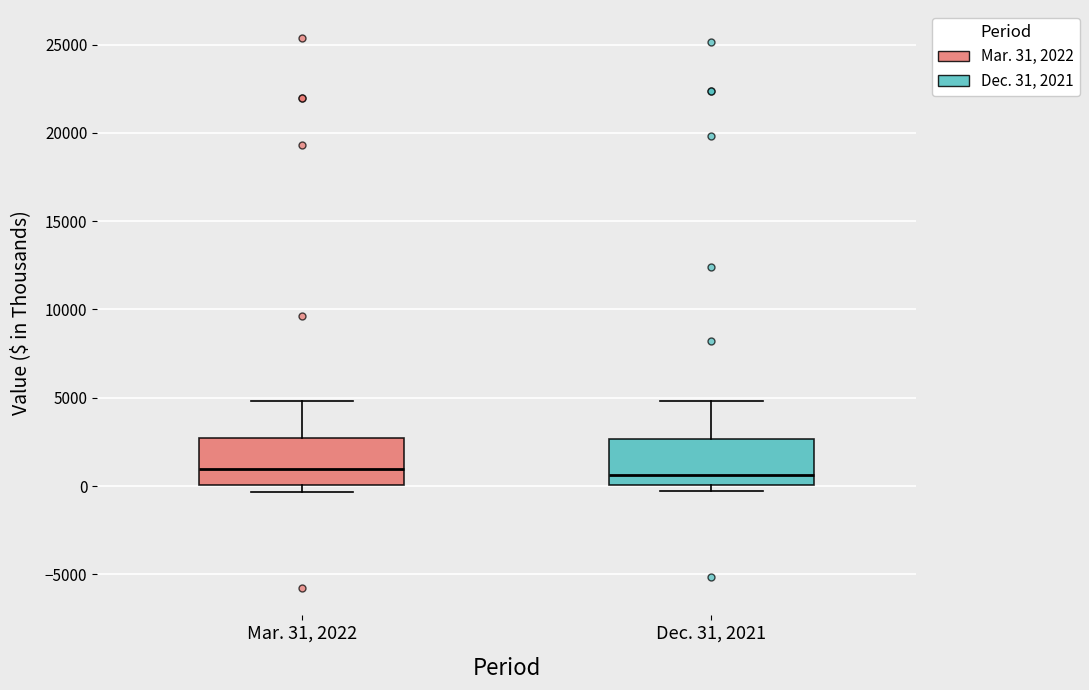

Where is the upper edge of the box for Mar. 31, 2022 on the y-axis? The values are not printed on the chart, so give them approximately, as read against the axis.

2500